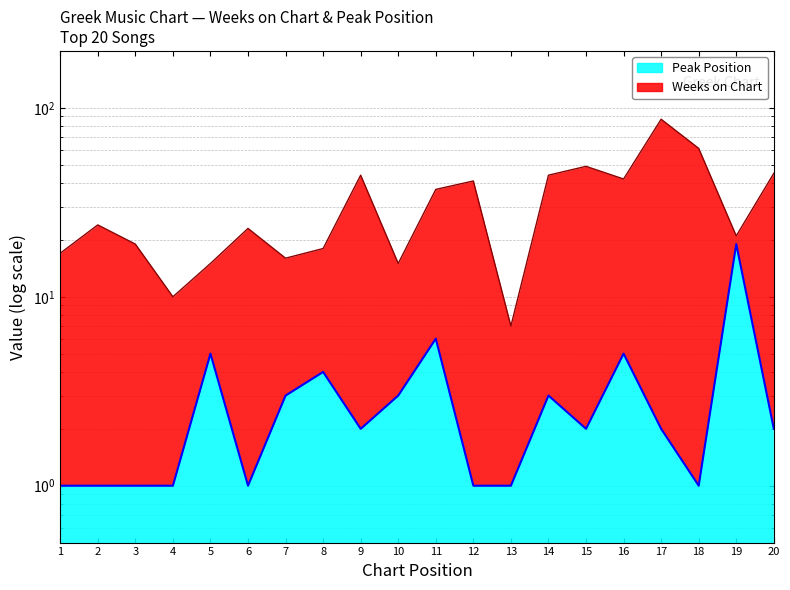

What is the difference between the Weeks on Chart values at 19 and 11?

16